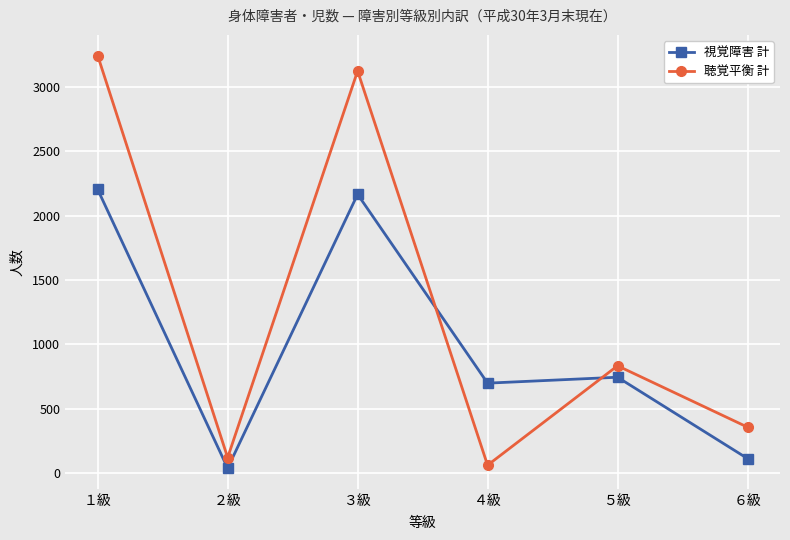

What is the minimum value for 聴覚平衡 計?

61